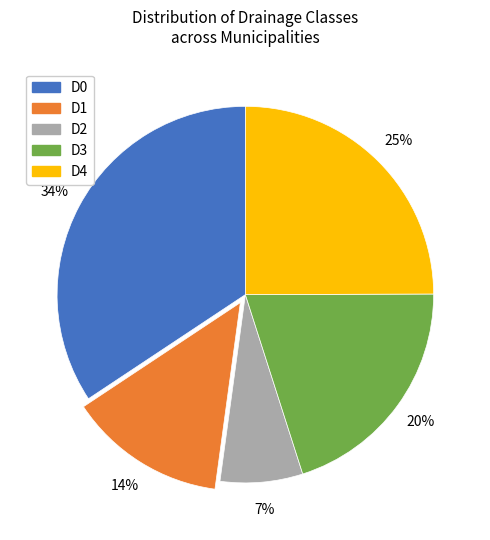

The D3 slice represents 1% of the pie. True or false?

False